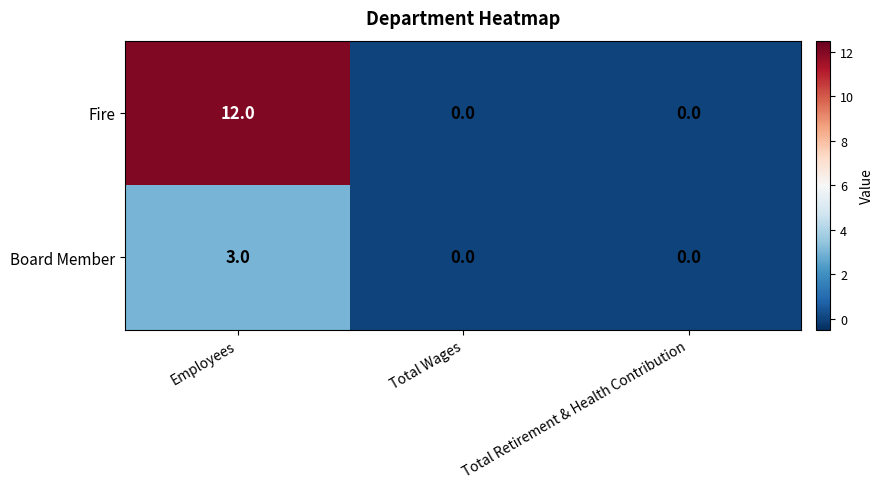

List the series in order of their overall mean, lowest first.

Board Member, Fire